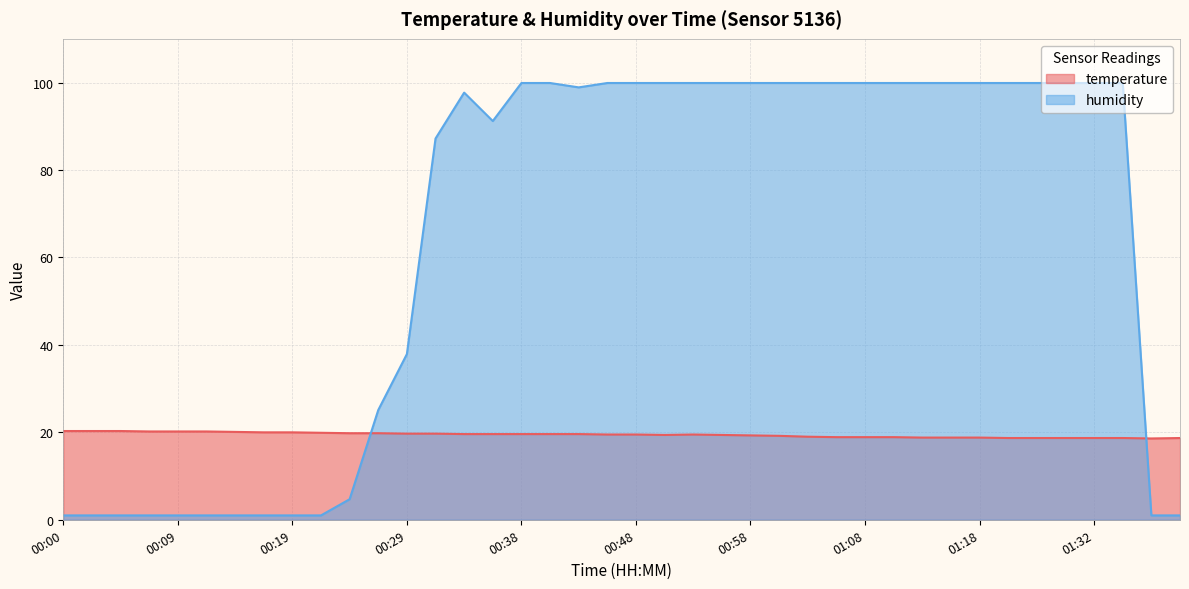

How many lines are shown in the chart?

2